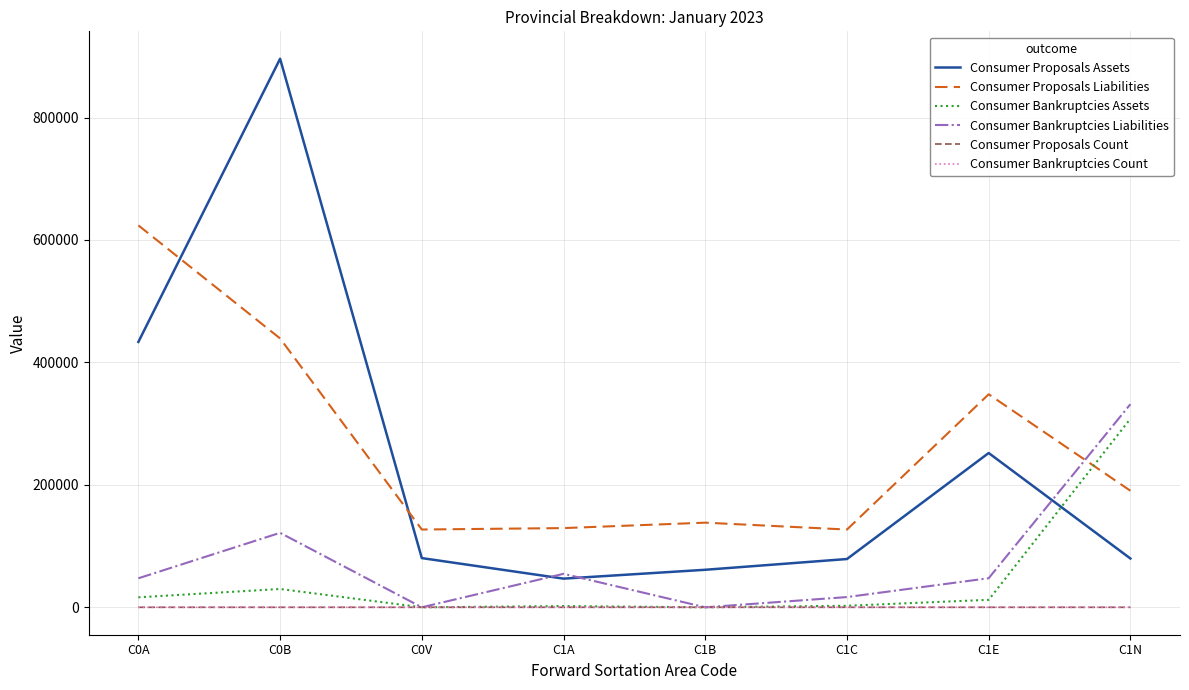

What is the sum of the Consumer Proposals Assets values at C1E and C1N?

331718